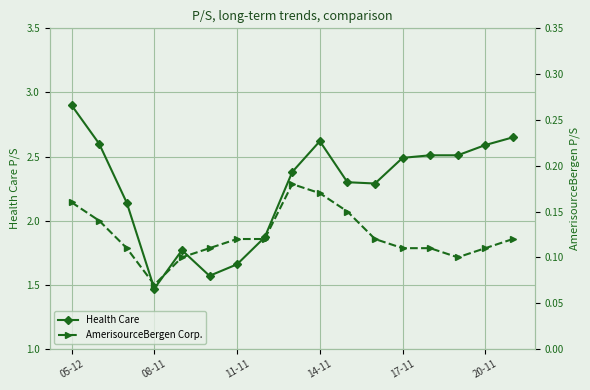

True or false: Health Care and AmerisourceBergen Corp. intersect in this chart.

False